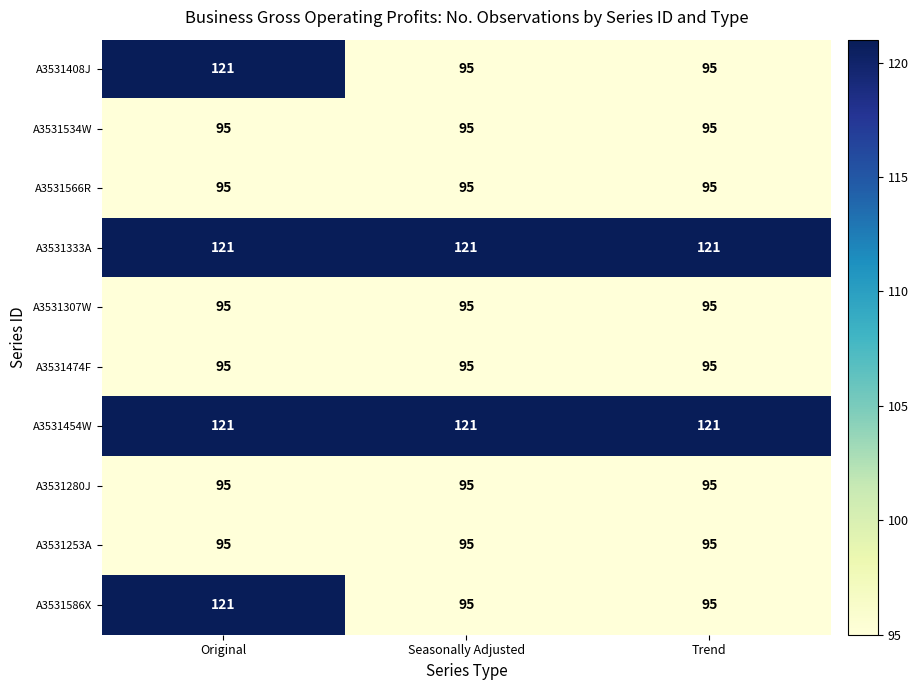

What is the spread (max minus min) of values at Seasonally Adjusted?

26